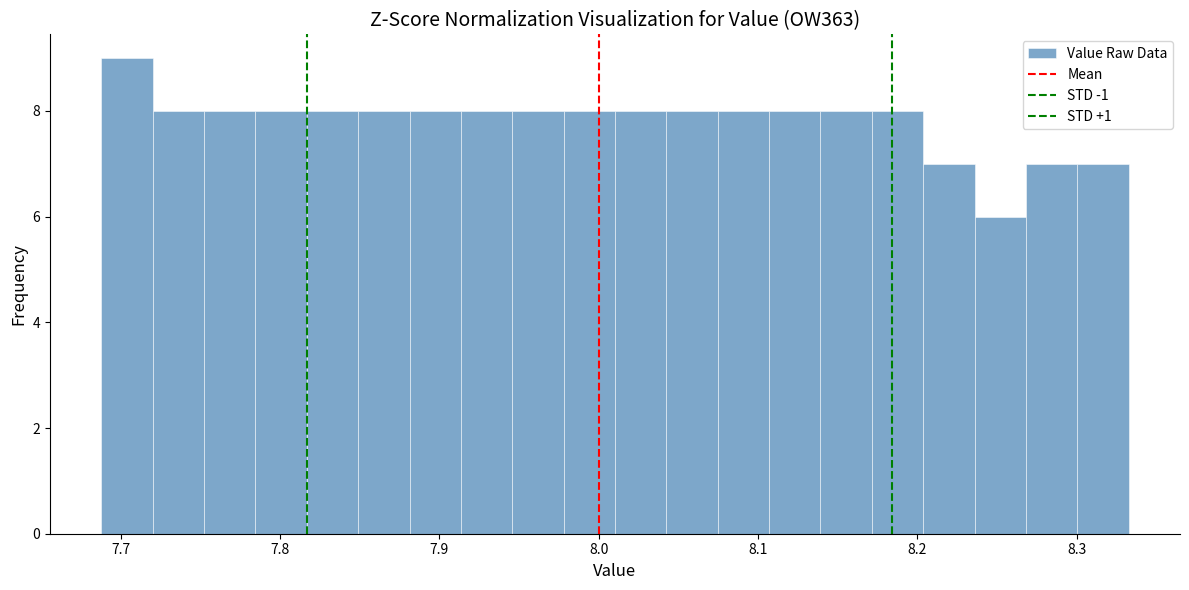

Read against the x-axis, roughly where is the centre of the tallest bar?

7.70